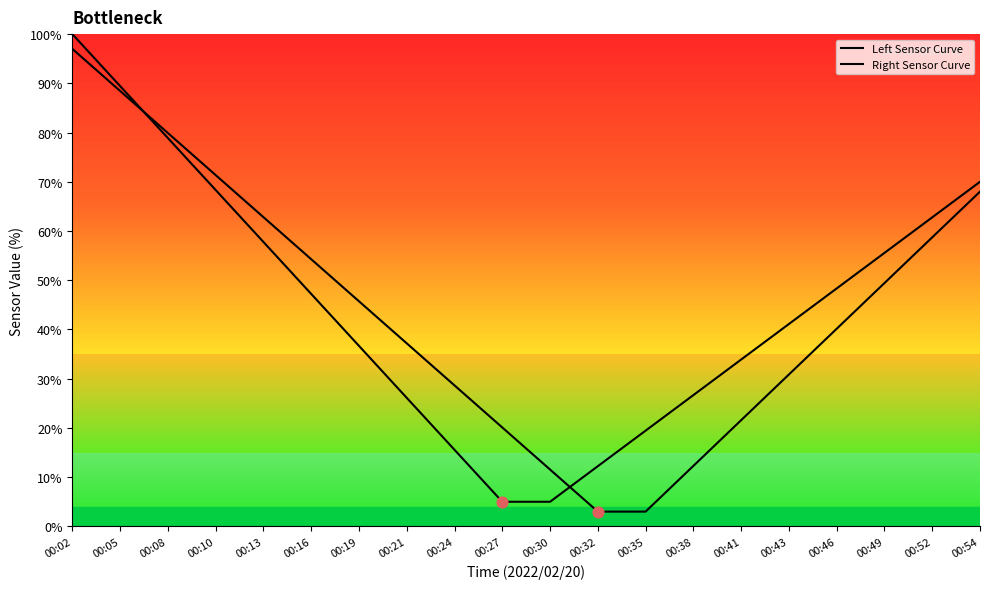

Which series reaches the minimum Y coordinate?

Right Sensor Curve